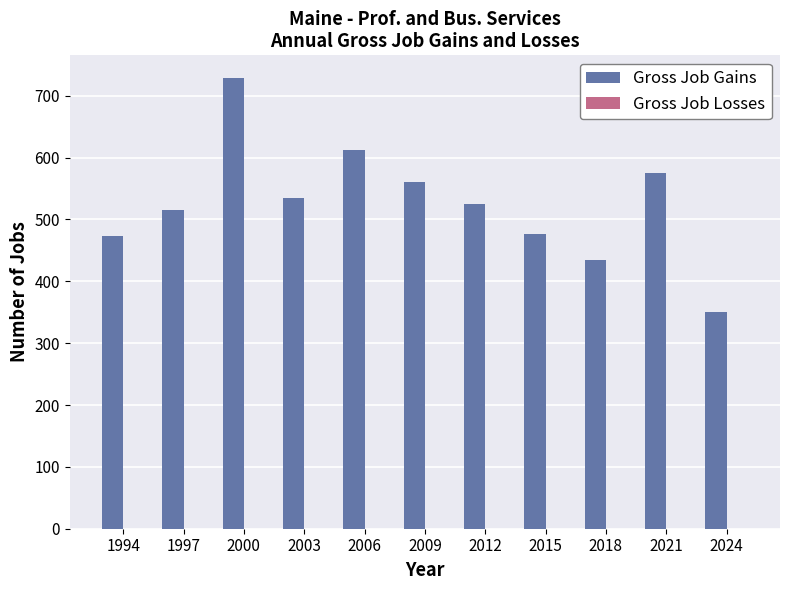

What is the value of the 4th bar from the left?

535